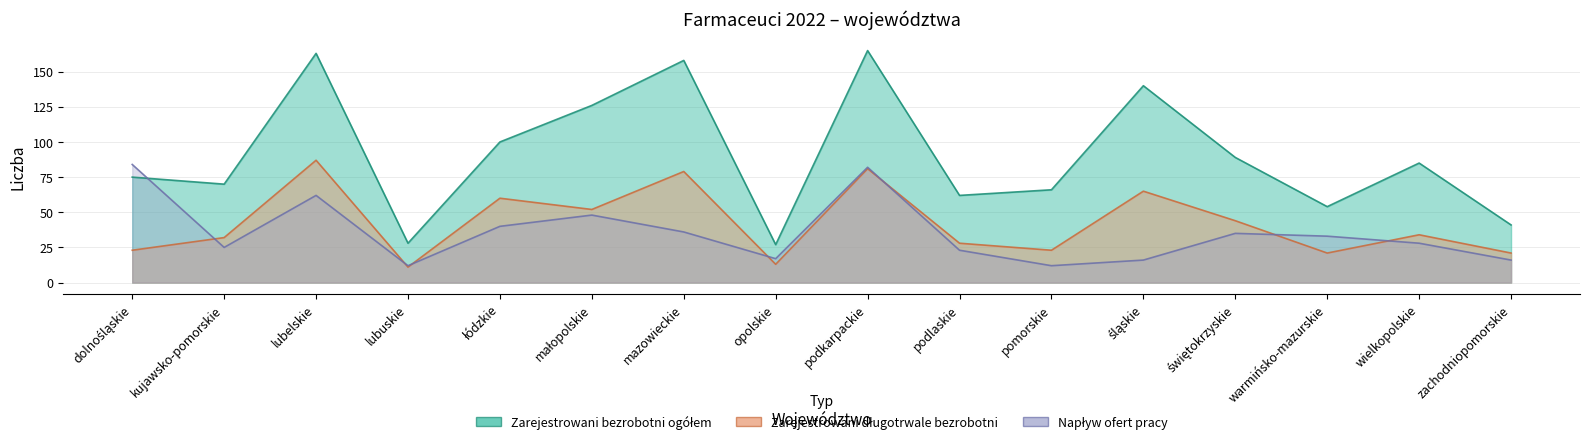

Between świętokrzyskie and małopolskie, which is larger?

małopolskie